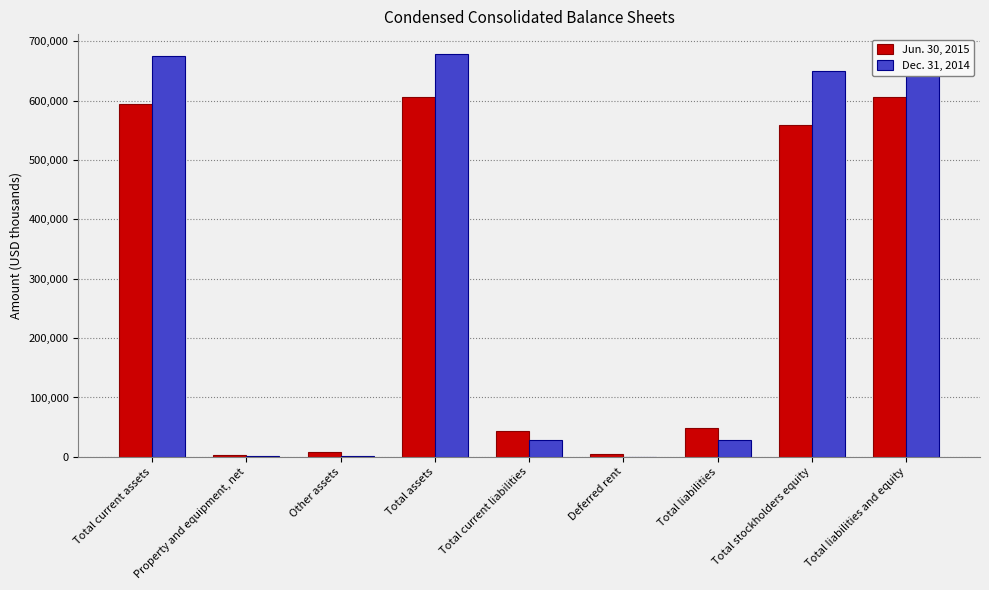

At which category is the sum across all series the highest?

Total assets